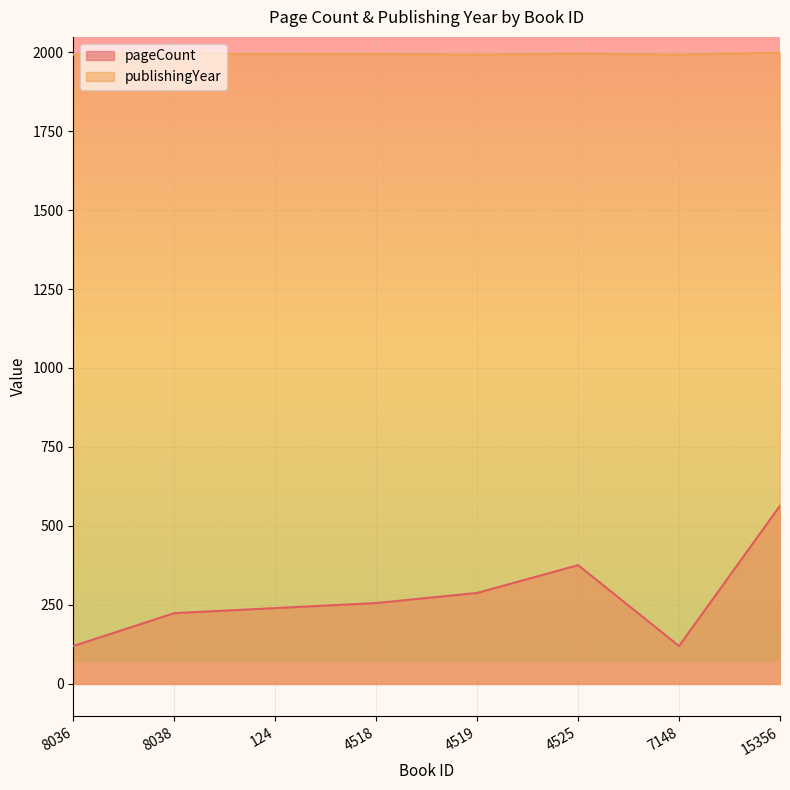

What is the minimum value shown in the chart?

120